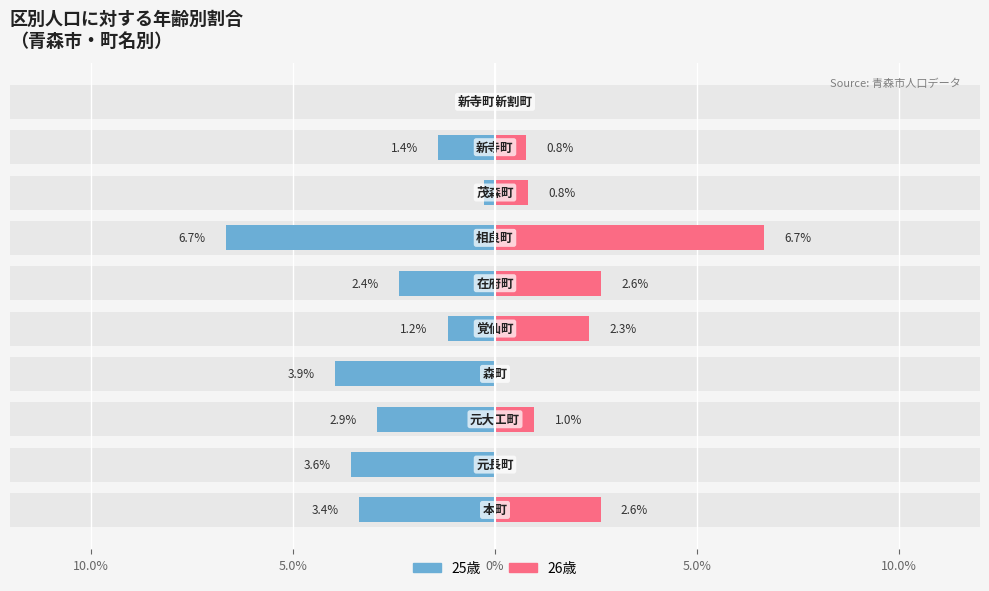

List the series in order of their peak value, lowest first.

25歳, 26歳